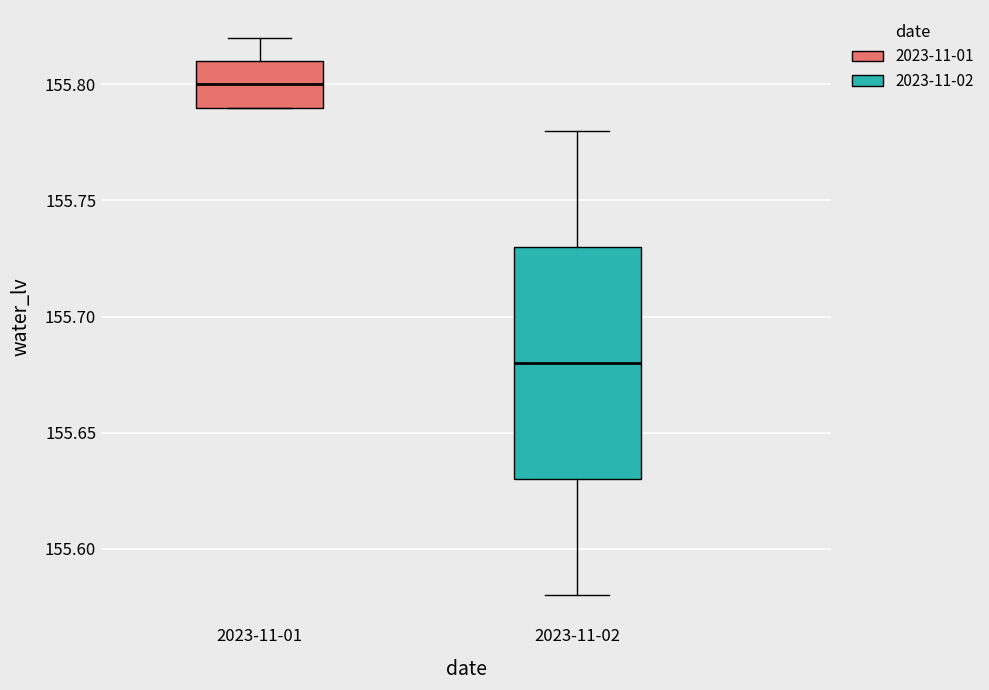

Where is the lower edge of the box for 2023-11-01 on the y-axis? The values are not printed on the chart, so give them approximately, as read against the axis.

155.79